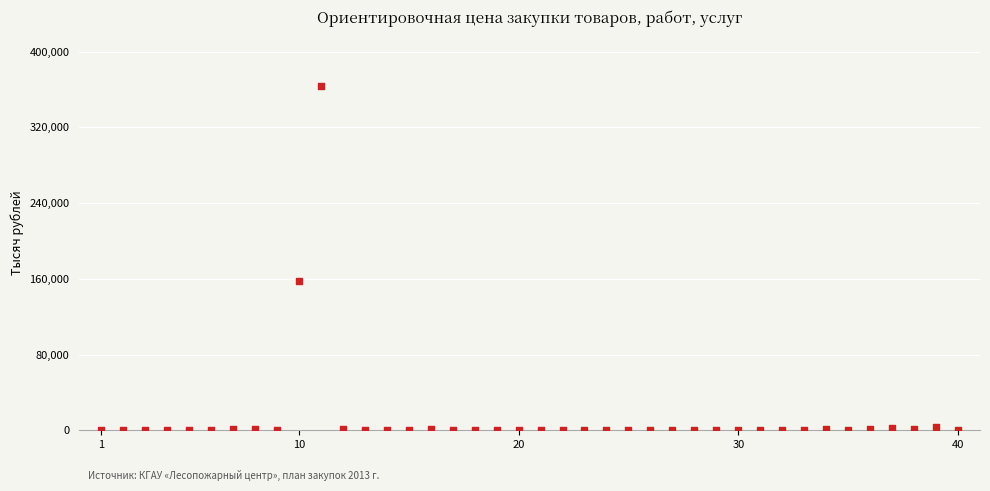

What is the range of Y values (max minus min)?

364100.2